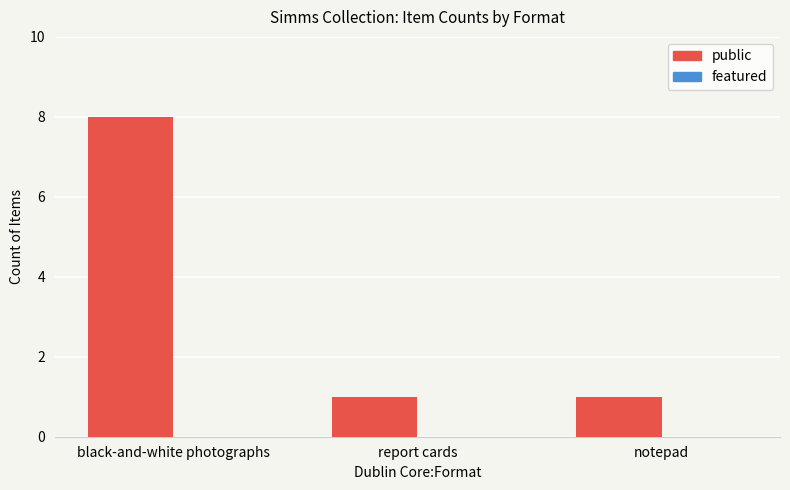

Between report cards and black-and-white photographs, which is larger?

black-and-white photographs